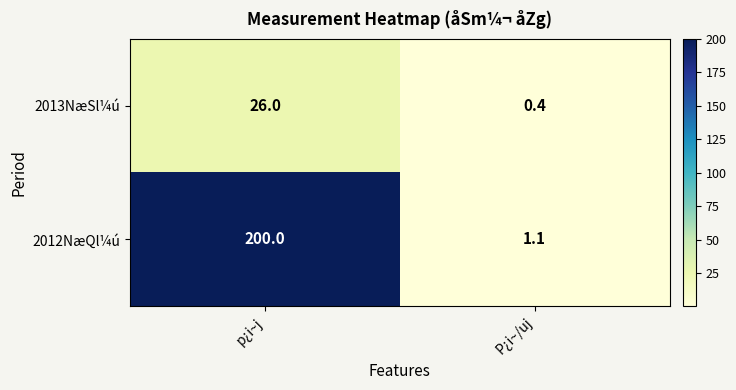

What is the minimum value for 2012NæQl¼ú?

1.1